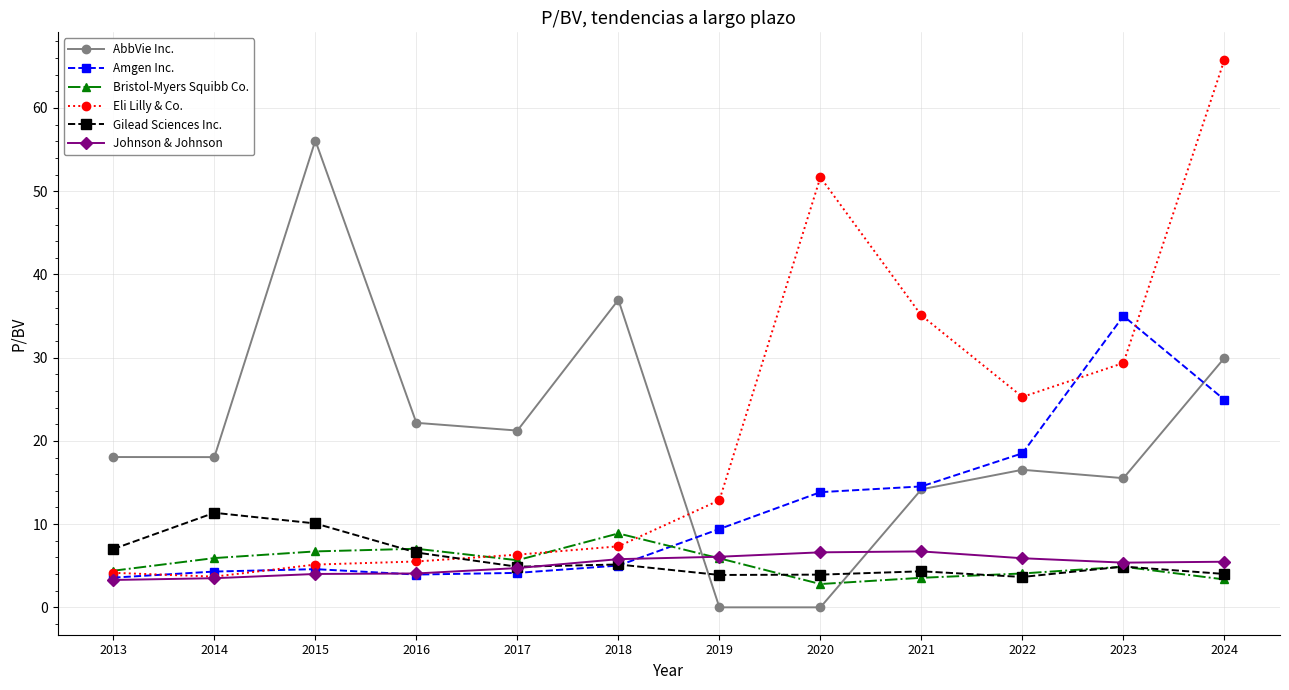

At which category does Gilead Sciences Inc. reach its first local peak?

2014